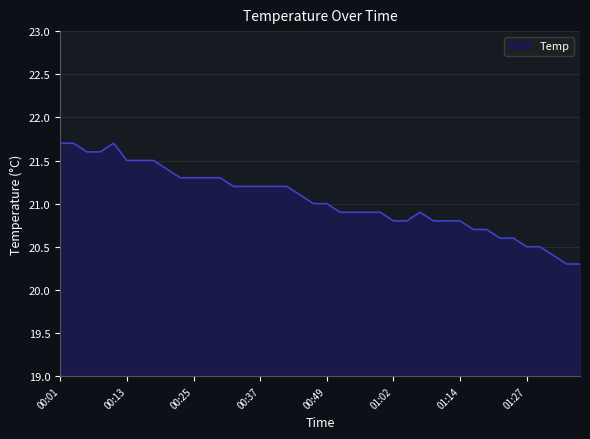

What is the smallest value displayed?

20.3